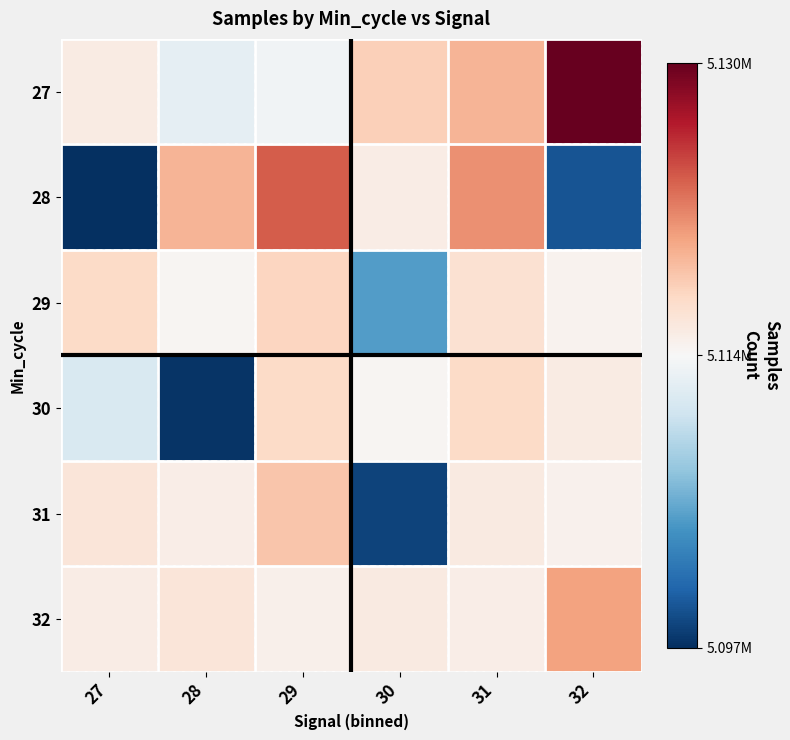

At how many categories does at least one series exceed 0?

6